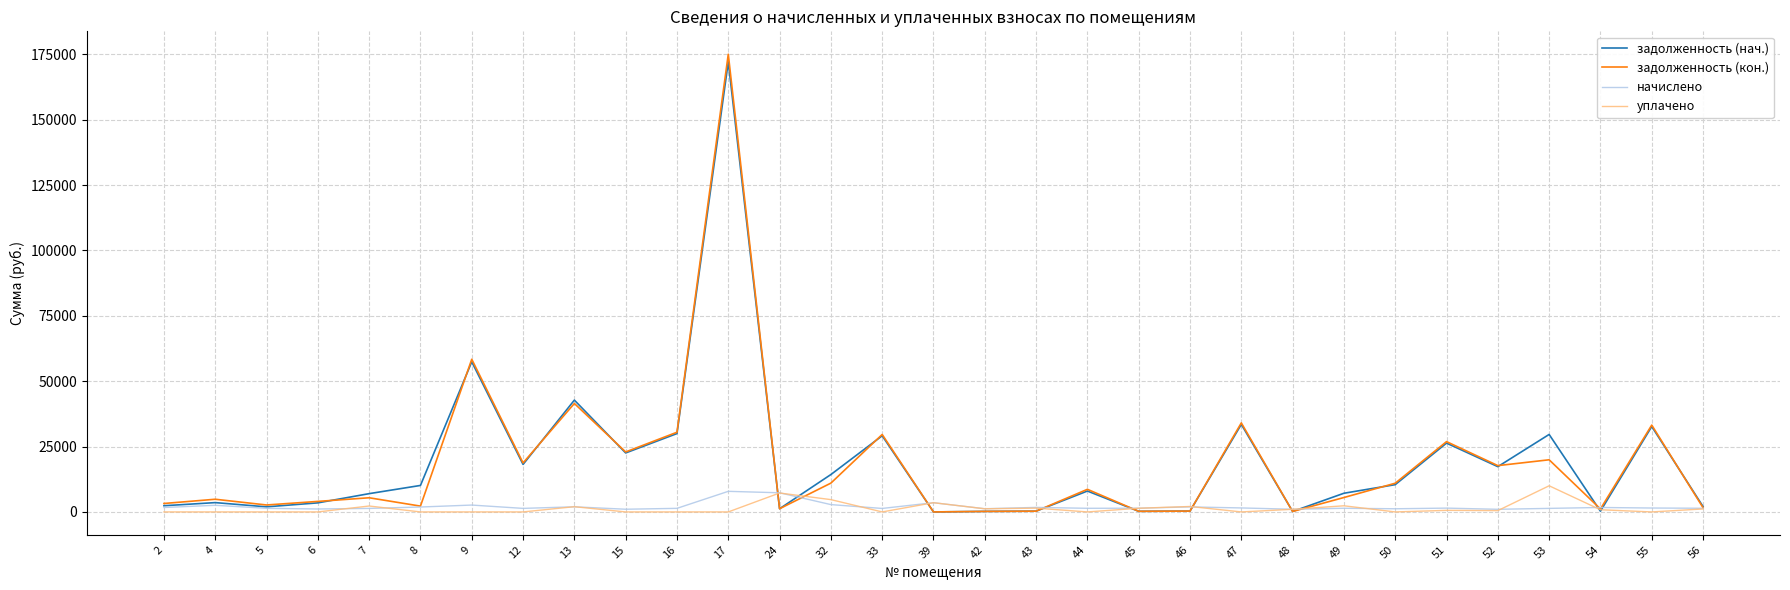

Where does the уплачено series first go above 500?

7